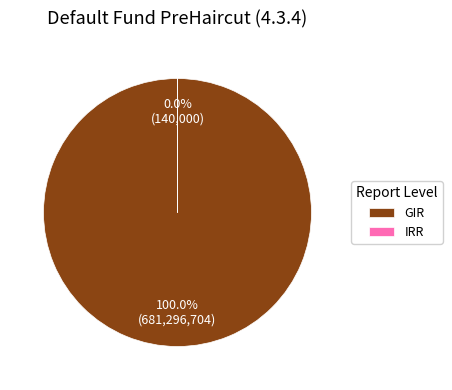

What is the majority slice?

GIR